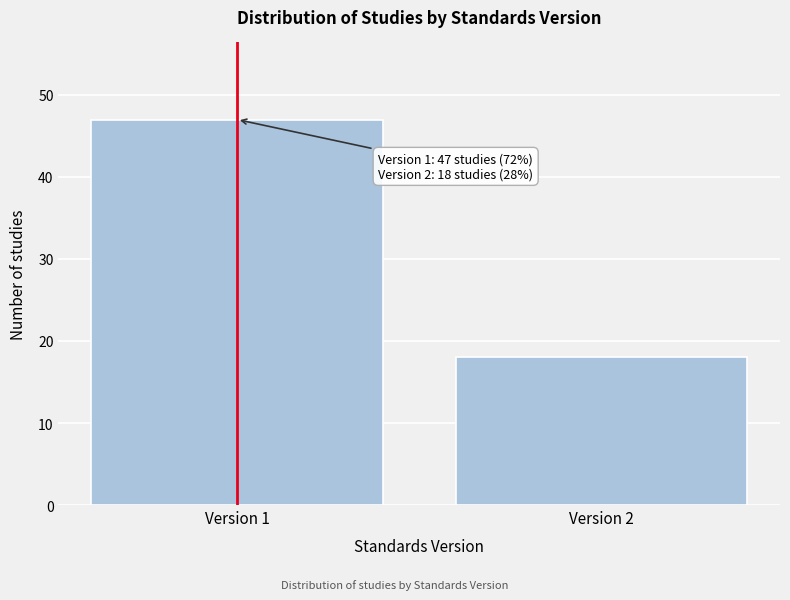

Reading left to right, extract all data points from this chart.

Version 1=47	Version 2=18